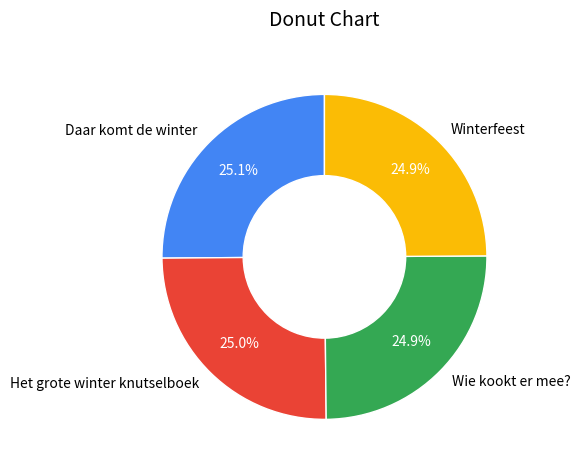

How much of the chart is everything except Winterfeest?

75.1%